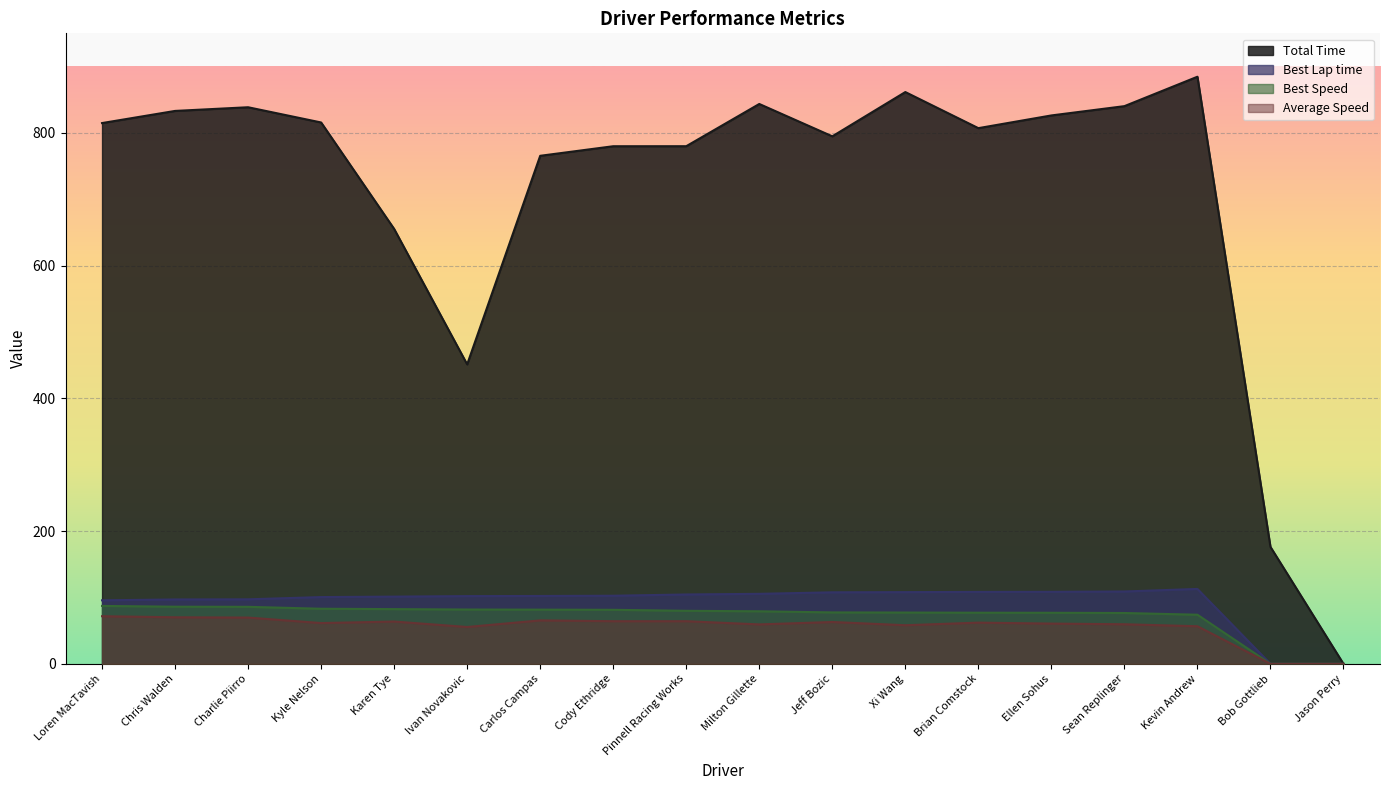

True or false: Average Speed has a value of 14.7 at Kevin Andrew.

False